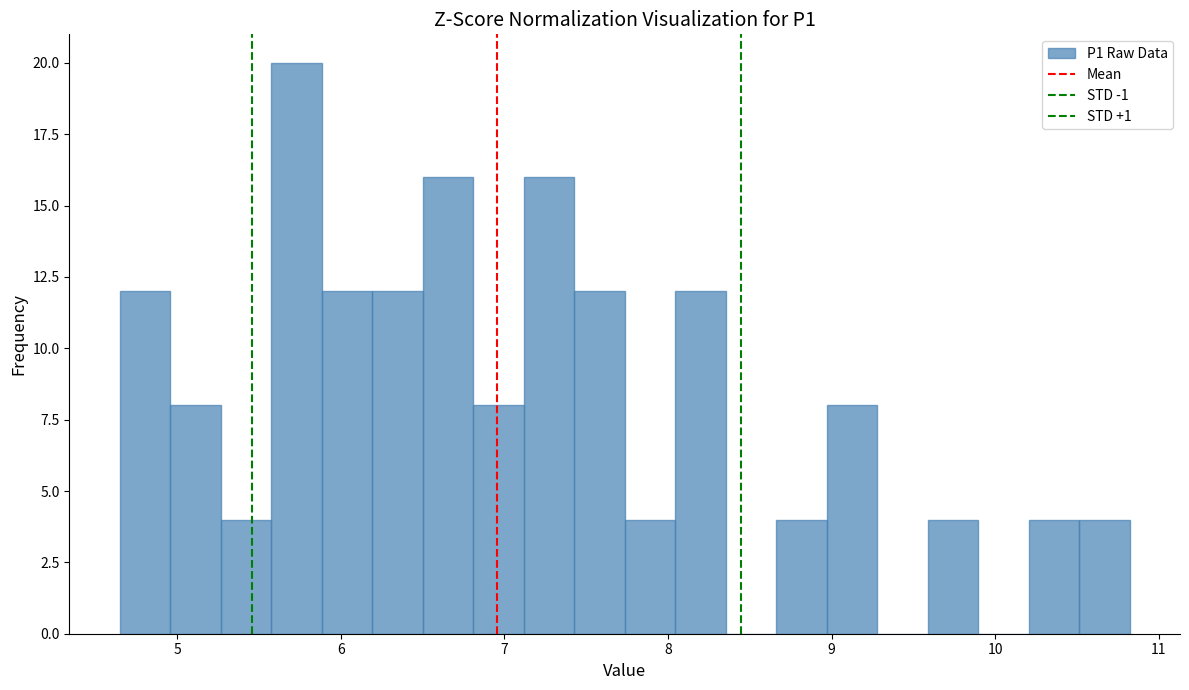

Around what value on the x-axis is the tallest bar? Give the approximate position of its centre, as read against the axis.

5.7